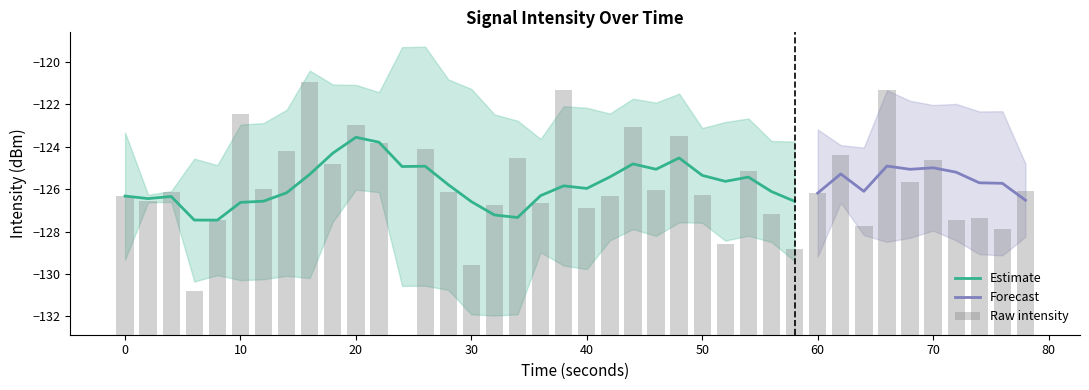

Reading left to right, transcribe all the data shown in this chart.

6.5	6.3	6.7	2.1	5.4	10.4	6.9	8.7	11.9	8.1	9.9	9.0	0.0	8.8	6.7	3.3	6.1	8.3	6.2	11.5	6.0	6.5	9.8	6.8	9.4	6.6	4.3	7.7	5.7	4.1	6.7	8.5	5.1	11.5	7.2	8.2	5.4	5.5	5.0	6.8